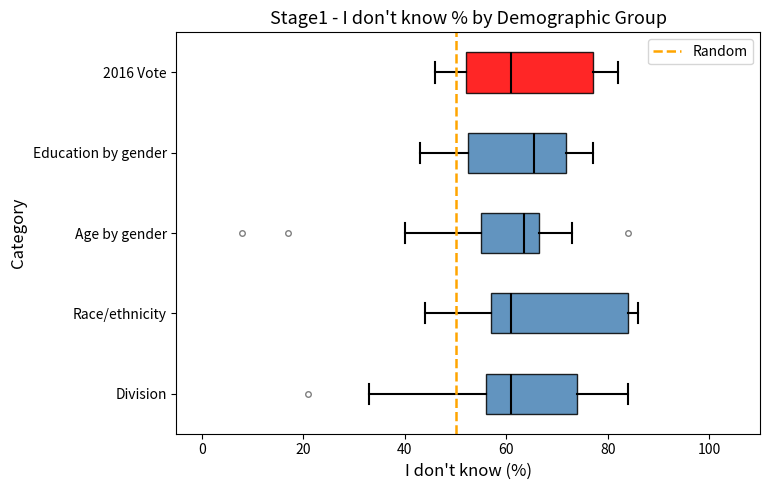

Reading bottom to top, read every box against the x-axis: the position of its median line, the range the box covers, and the ends of its whiskers. The values are not printed on the chart, so give them approximately, as read against the axis.

Division: median 62, box 56 to 74, whiskers 34 to 84
Race/ethnicity: median 62, box 58 to 84, whiskers 44 to 86
Age by gender: median 64, box 56 to 66, whiskers 40 to 74
Education by gender: median 66, box 52 to 72, whiskers 44 to 78
2016 Vote: median 62, box 52 to 78, whiskers 46 to 82